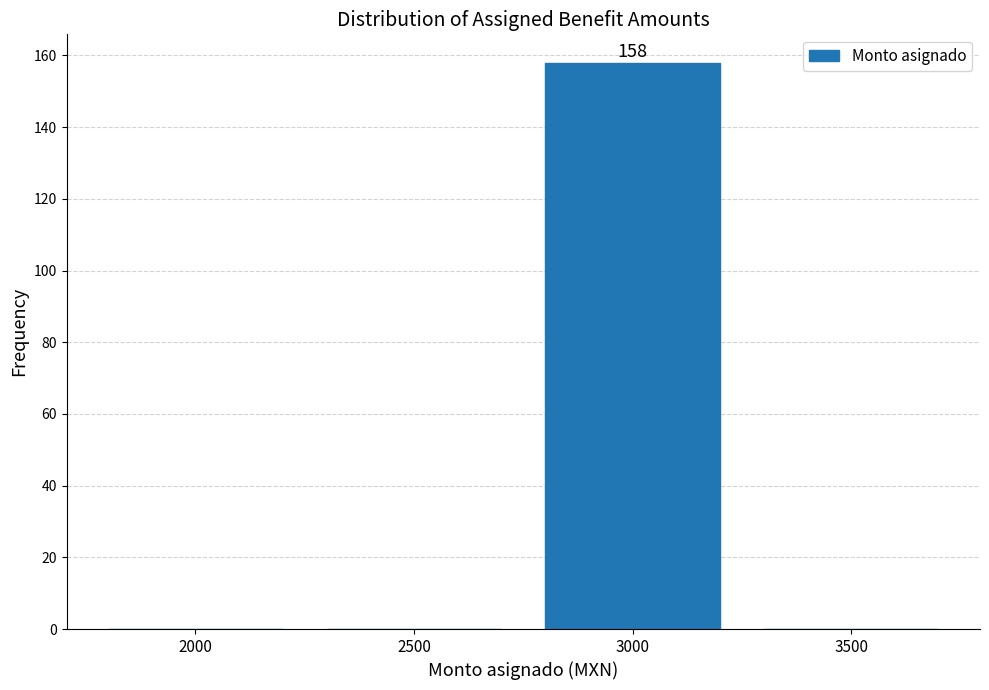

Reading left to right, extract all data points from this chart.

2000=0	2500=0	3000=158	3500=0